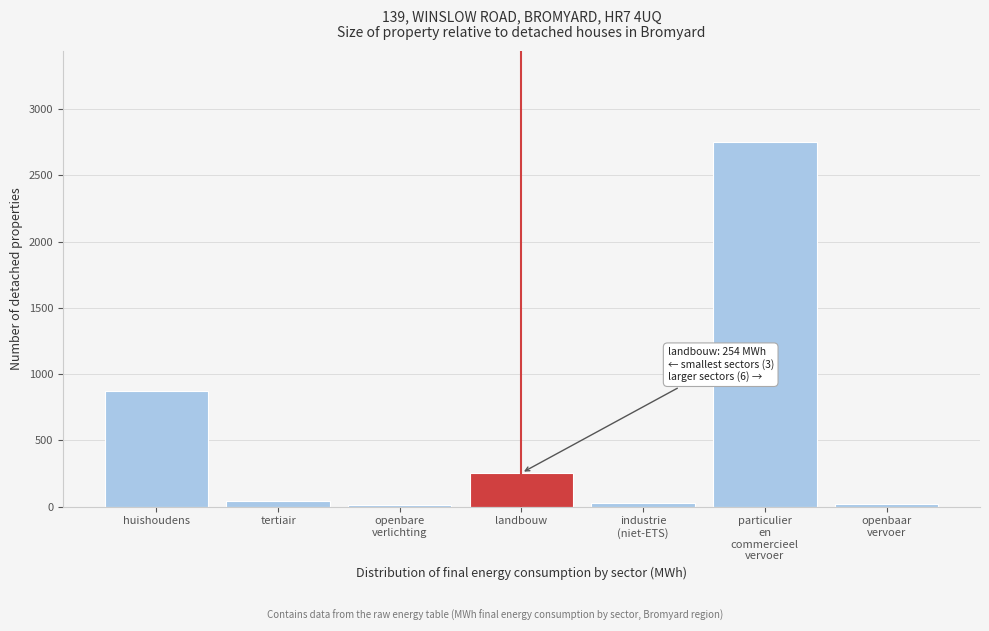

What is the label of the 2nd bar from the left?

tertiair